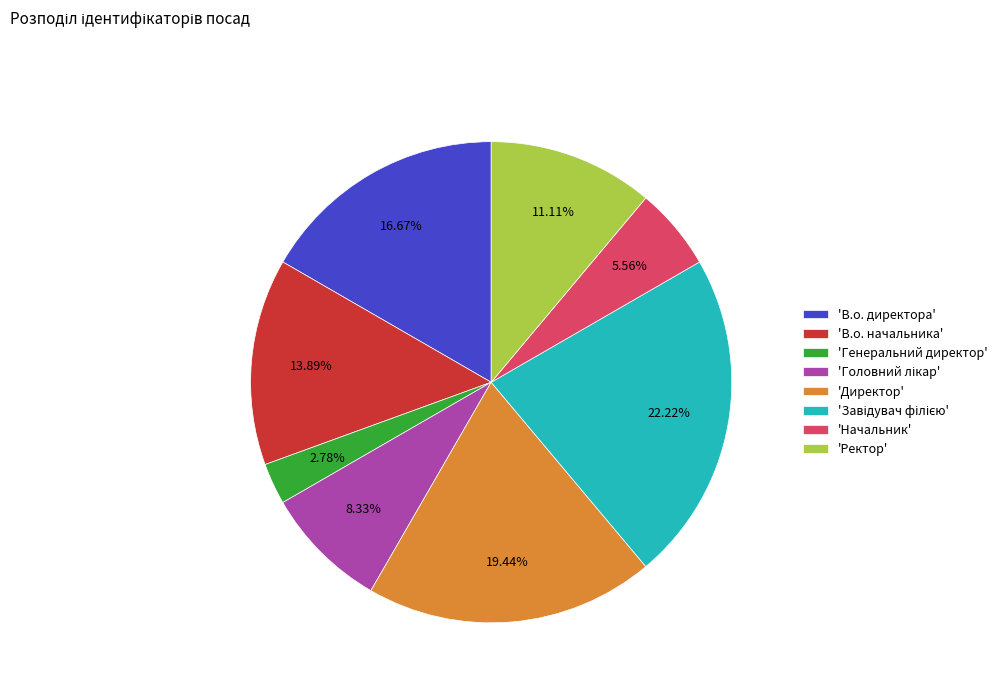

Which slice is the smallest?

'Генеральний директор'